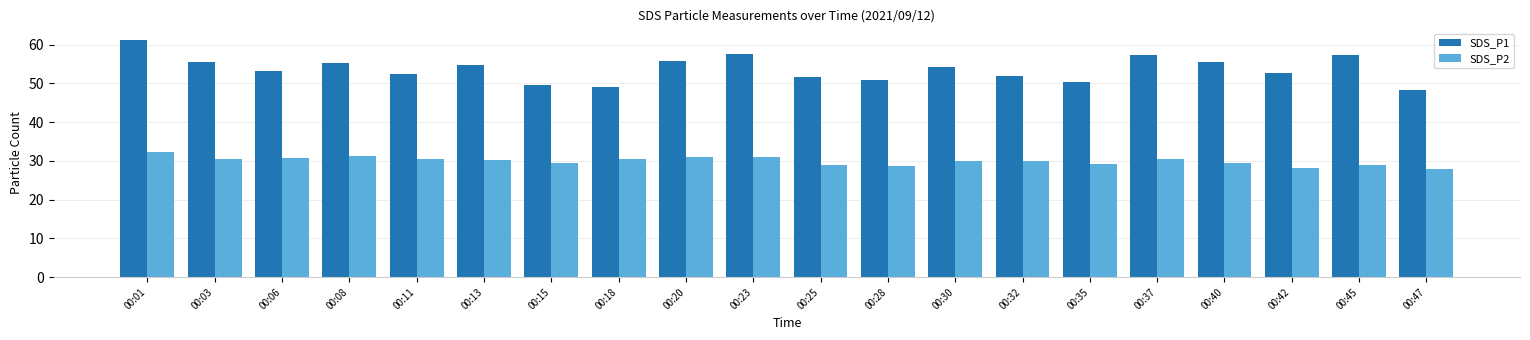

List the series in order of their peak value, highest first.

SDS_P1, SDS_P2